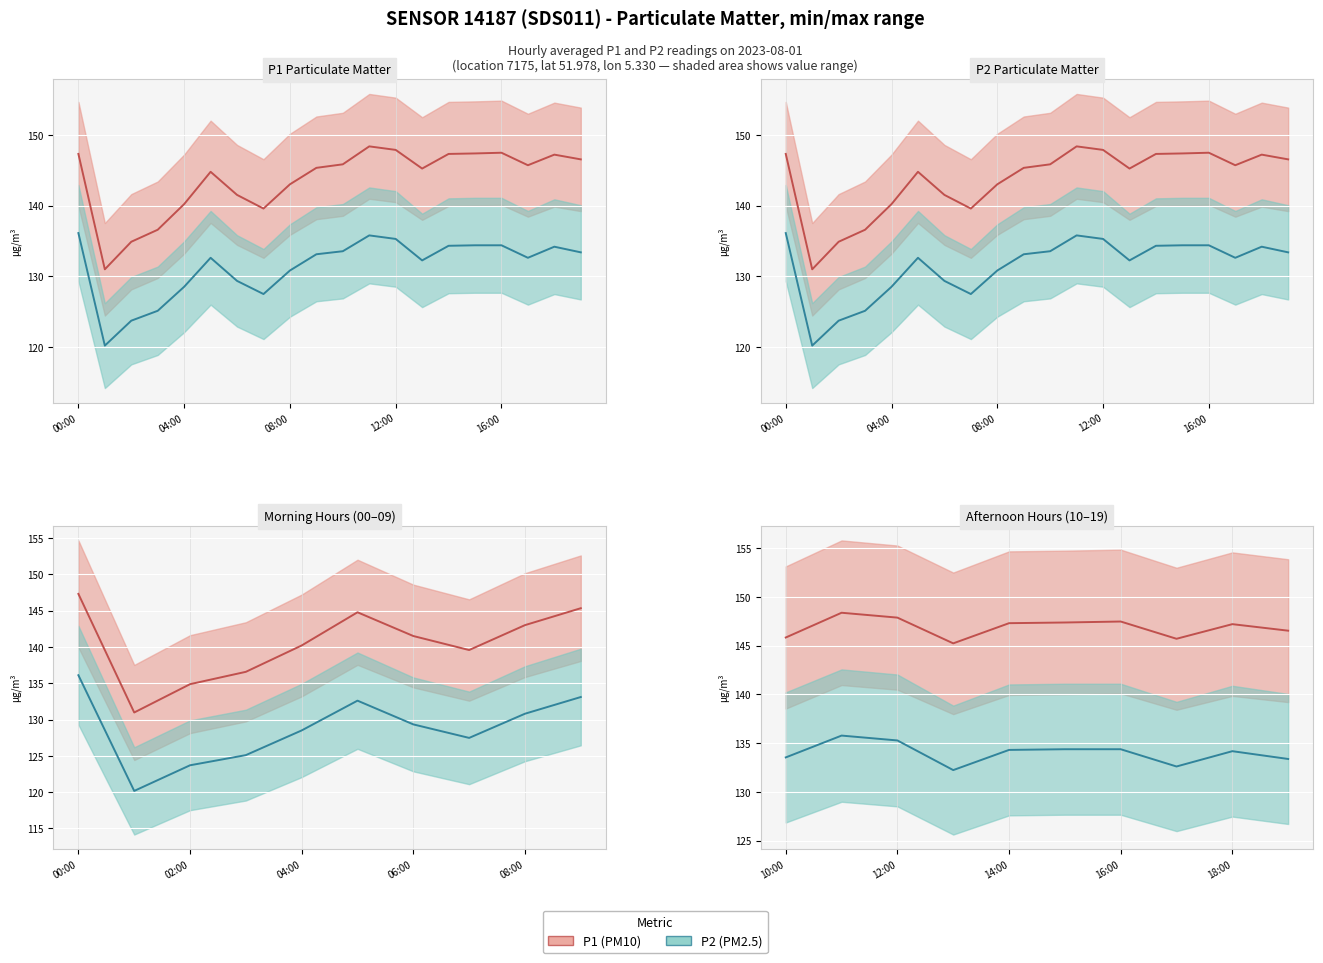

What value does the P1 series have at 06:00?

141.5